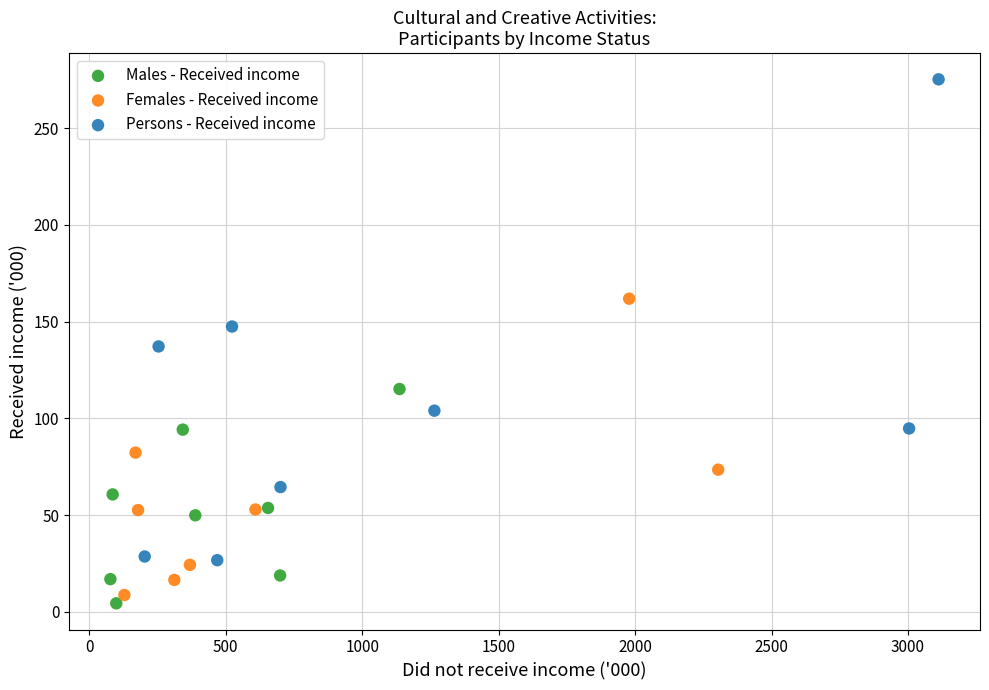

Which series has the largest Y range (max minus min)?

Persons - Received income